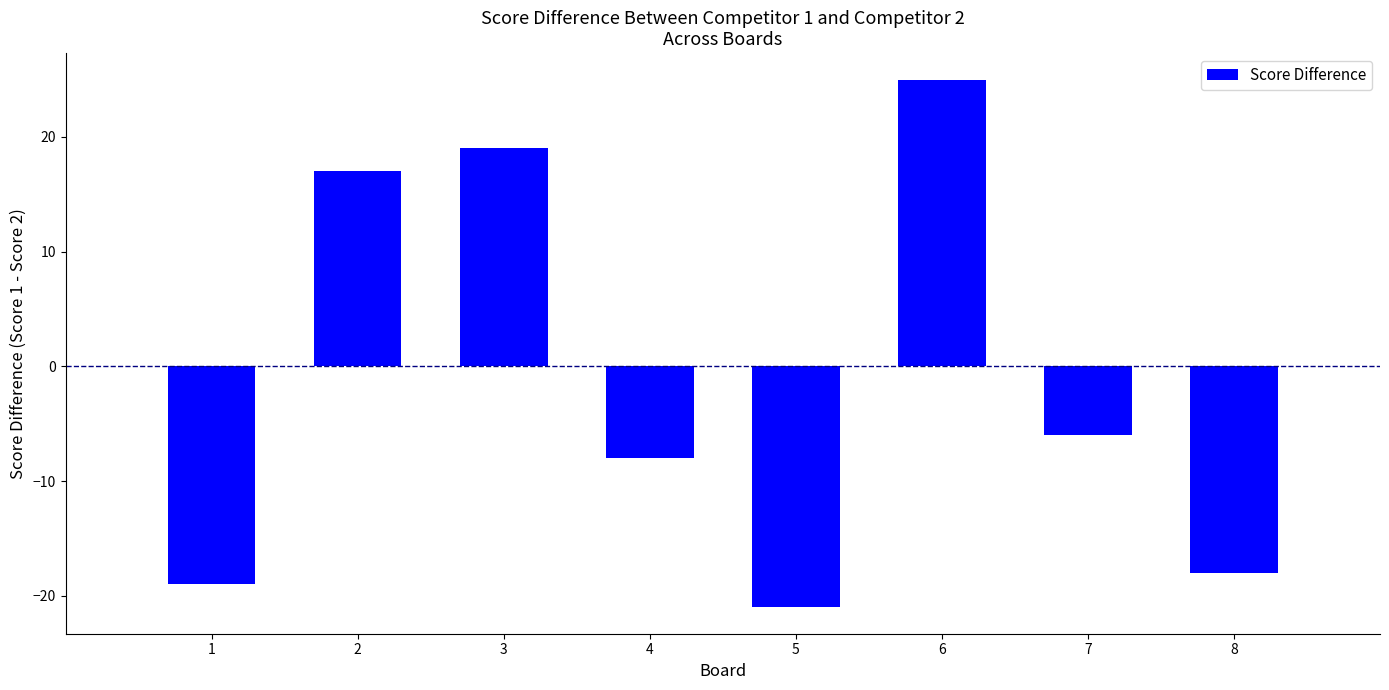

How many values are below zero?

5